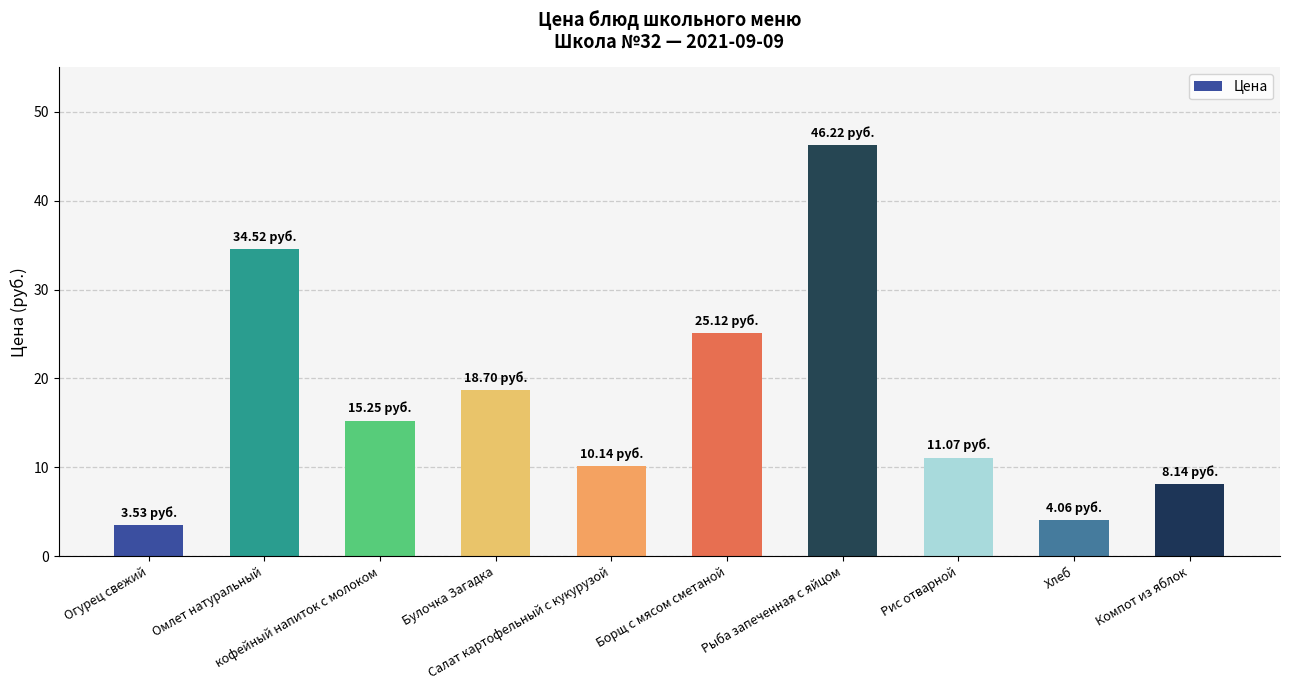

List the labels in order of value, smallest first.

Огурец свежий, Хлеб, Компот из яблок, Салат картофельный с кукурузой, Рис отварной, кофейный напиток с молоком, Булочка Загадка, Борщ с мясом сметаной, Омлет натуральный, Рыба запеченная с яйцом